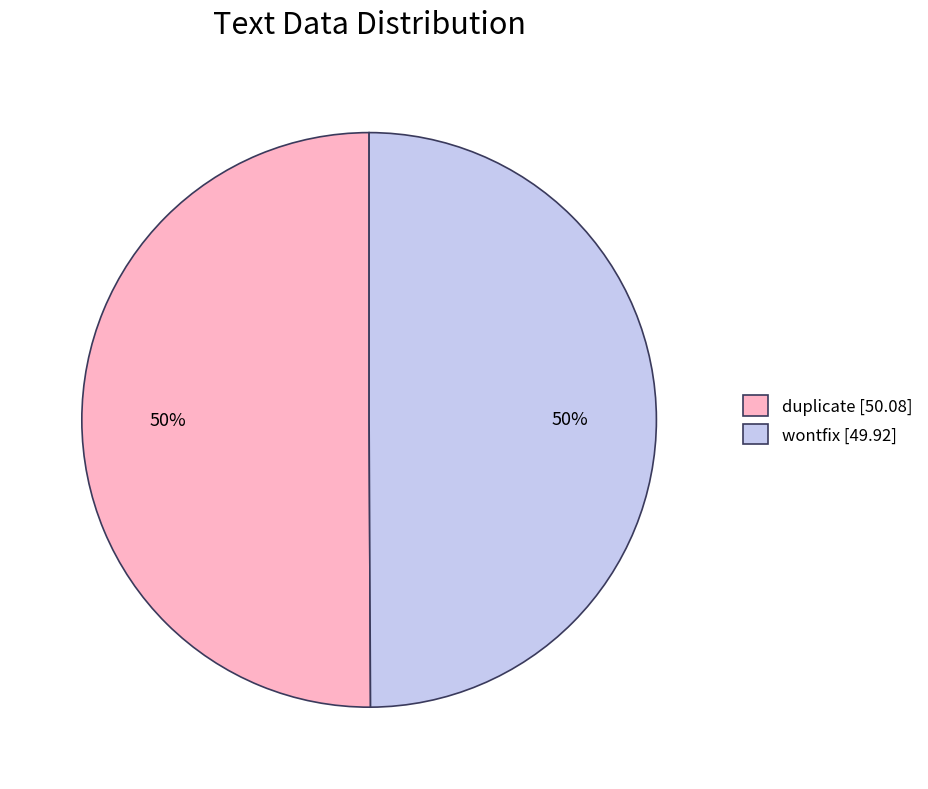

True or false: duplicate [50.08] accounts for 40% of the total.

False